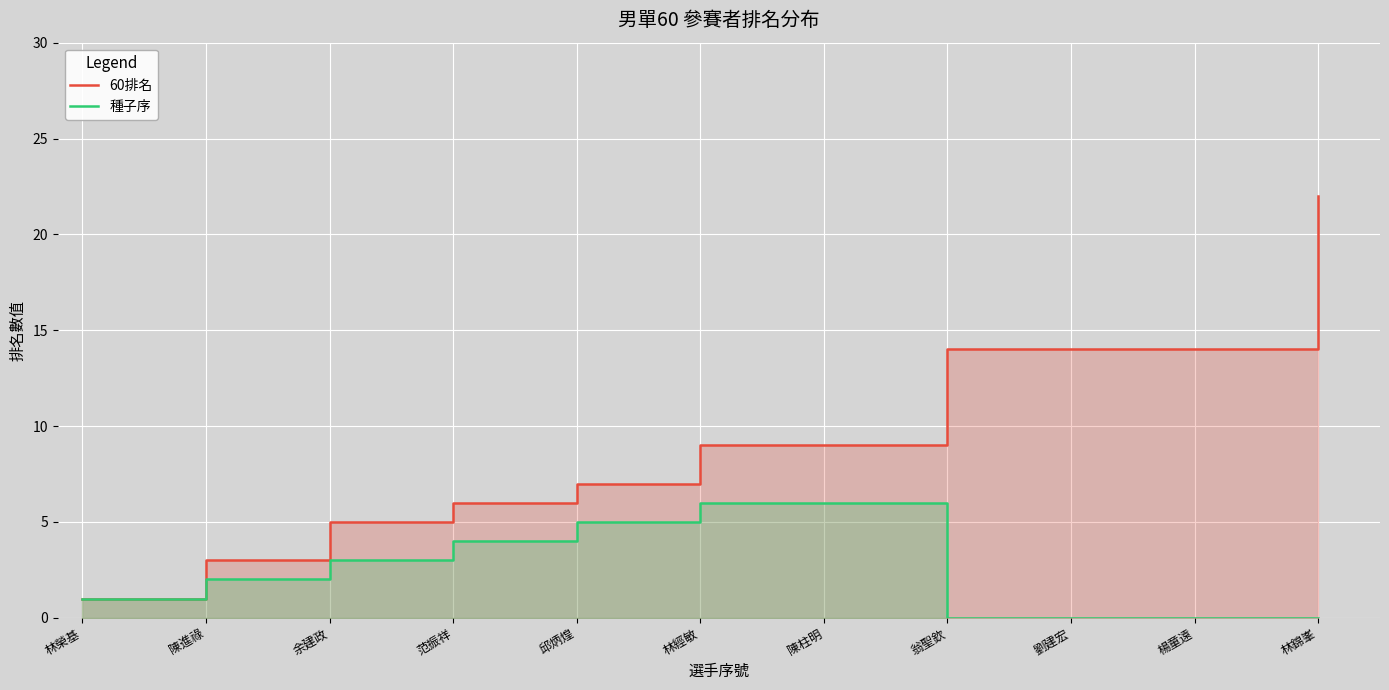

Which series has the largest total across all categories?

60排名